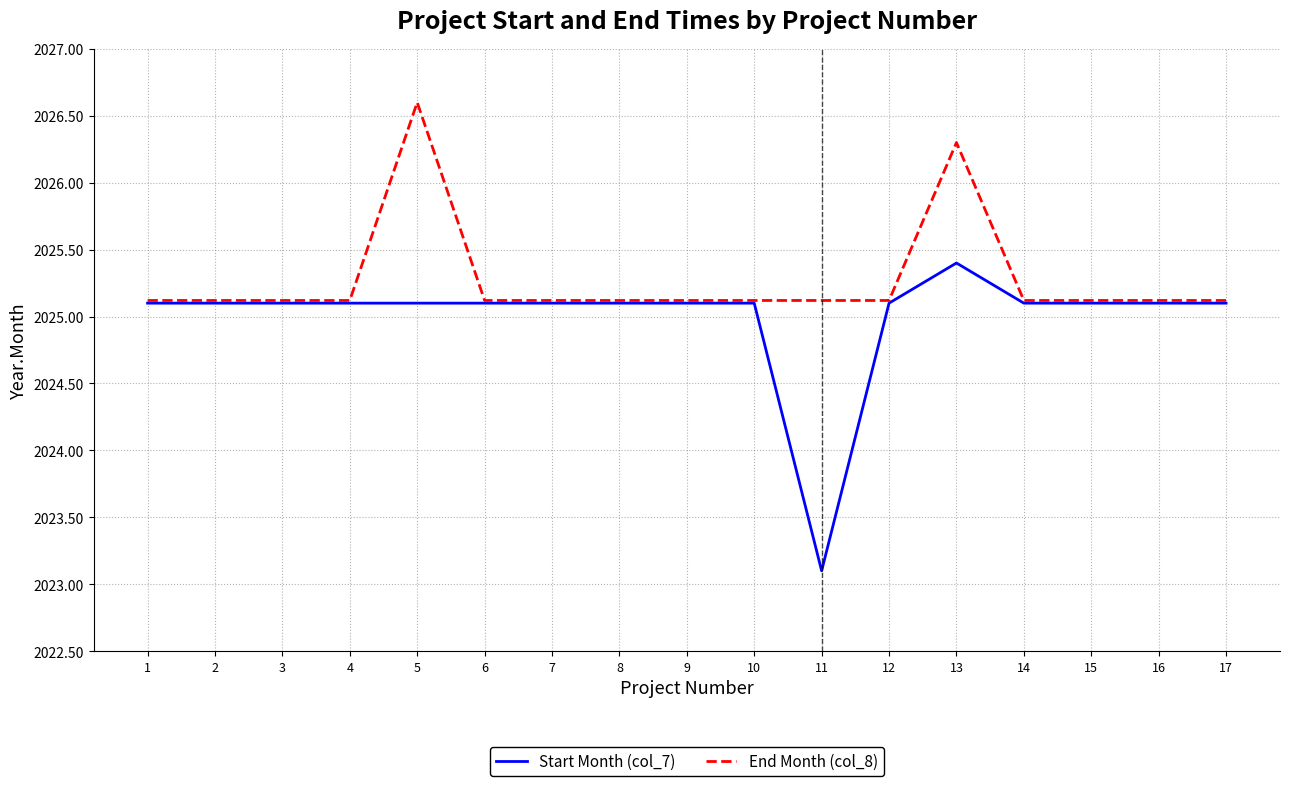

Is it true that Start Month (col_7) equals 2025.1 at 9?

True